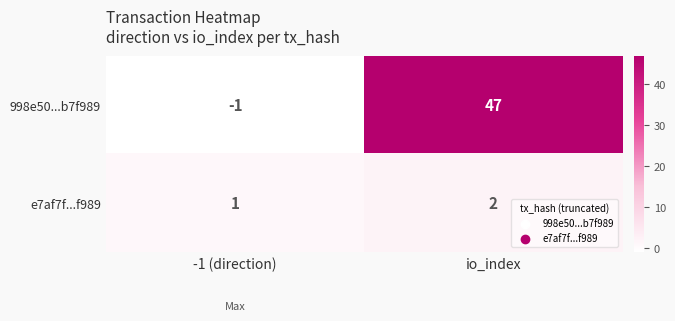

What is the sum of the 998e50...b7f989 values at -1 (direction) and io_index?

46